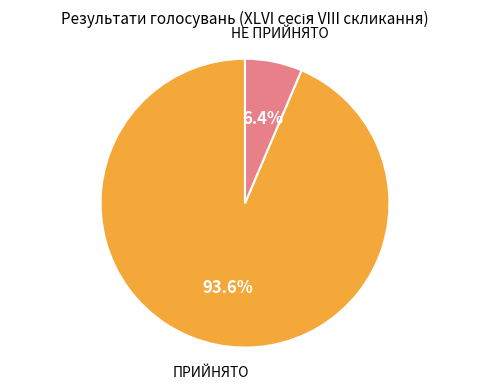

Approximately how many times larger is the value at ПРИЙНЯТО compared to НЕ ПРИЙНЯТО?

14.6